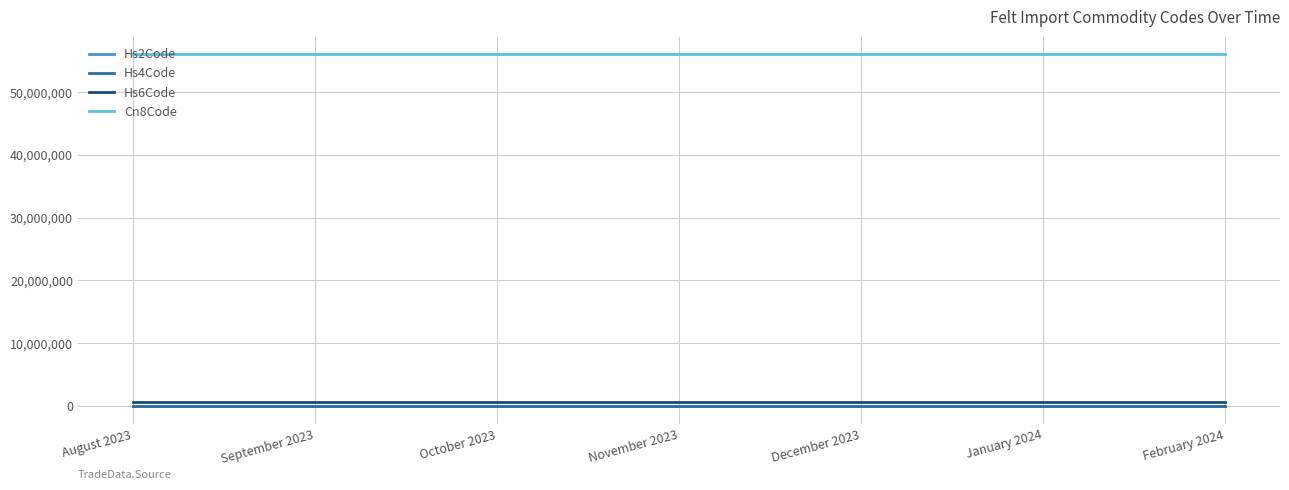

True or false: Hs6Code and Hs4Code cross at least once.

False